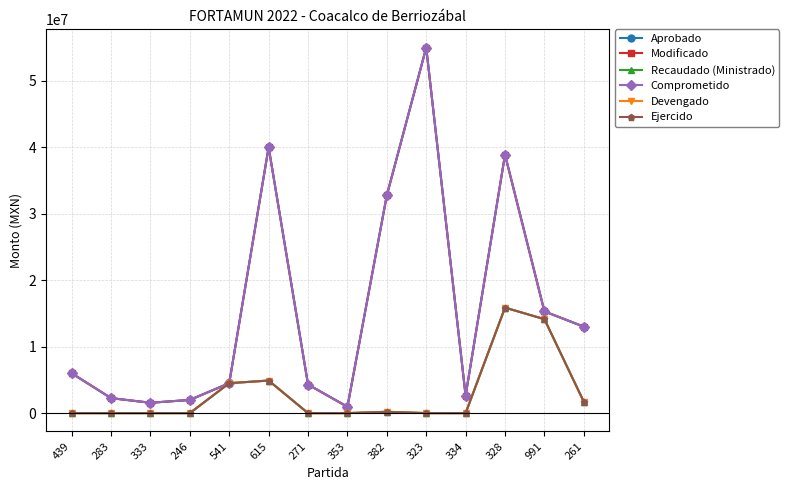

True or false: Comprometido has more than 0 points higher than both neighbors.

True